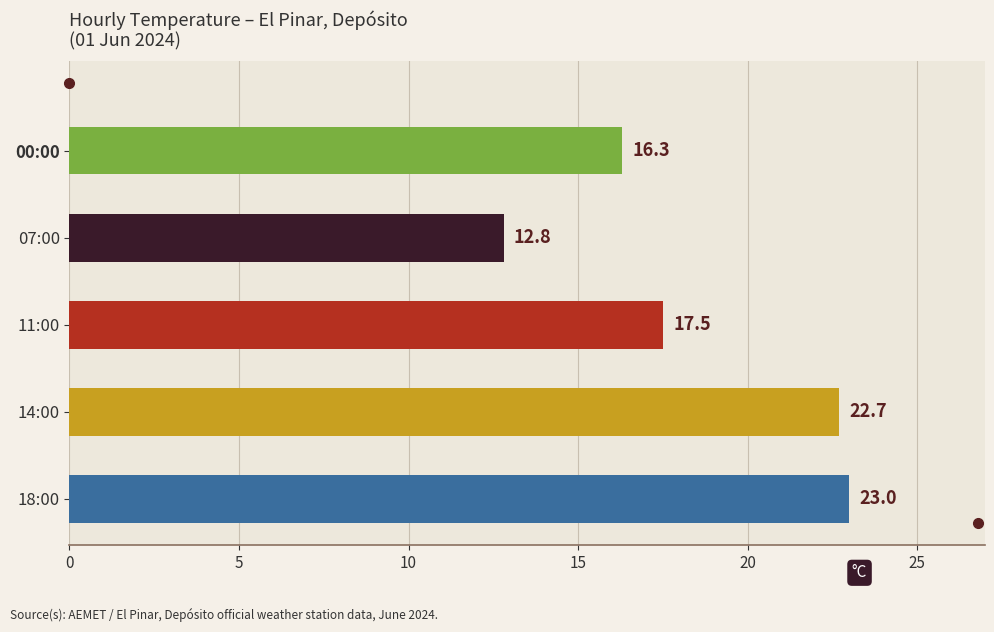

List the labels in order of value, smallest first.

07:00, 00:00, 11:00, 14:00, 18:00